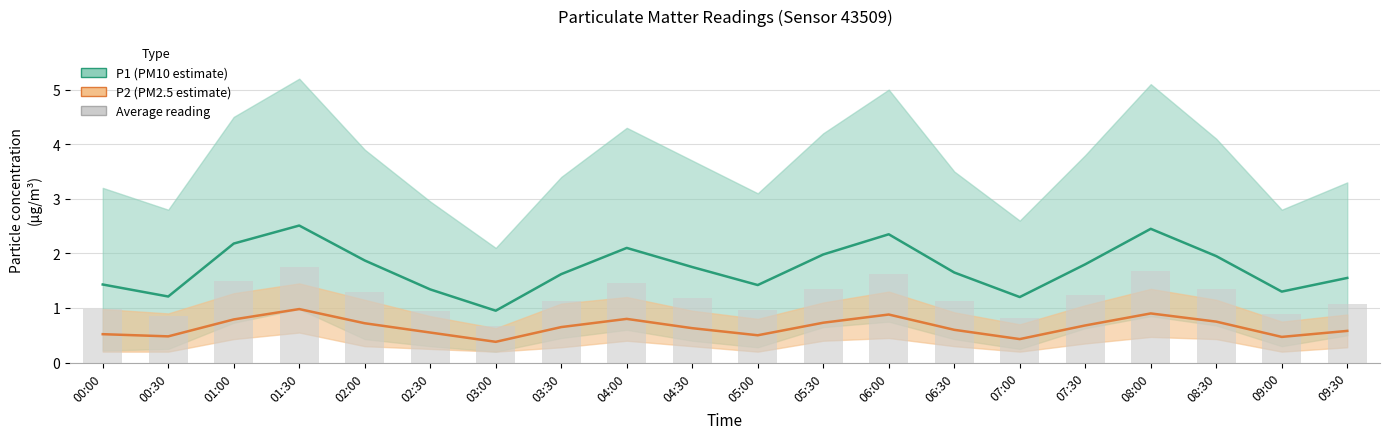

What are all the series names shown in the legend?

P1, P2, Average reading